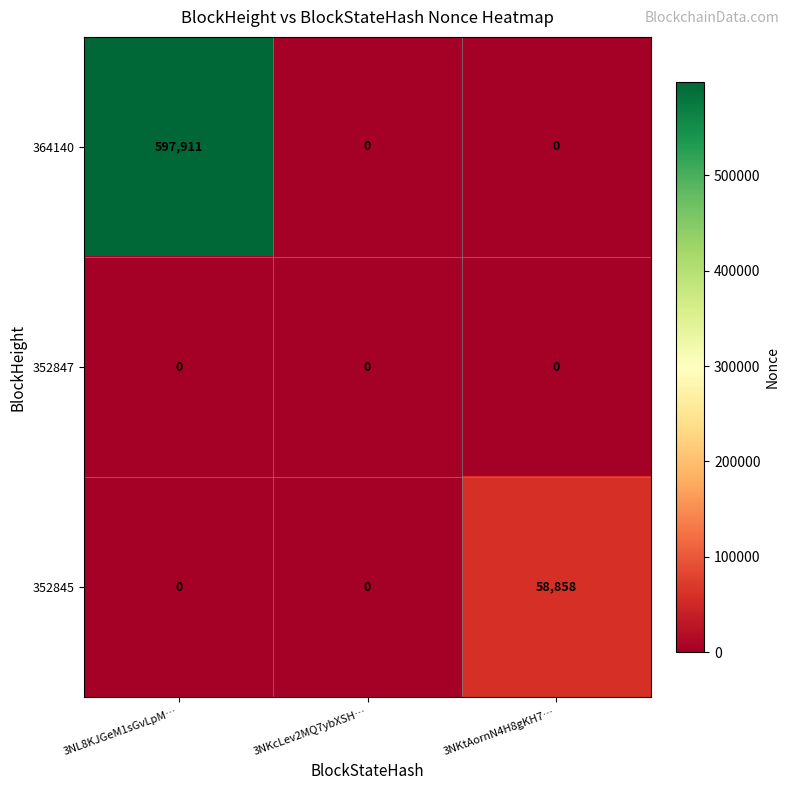

What is the difference between the highest and lowest values at 3NKtAornN4H8gKH7…?

58858